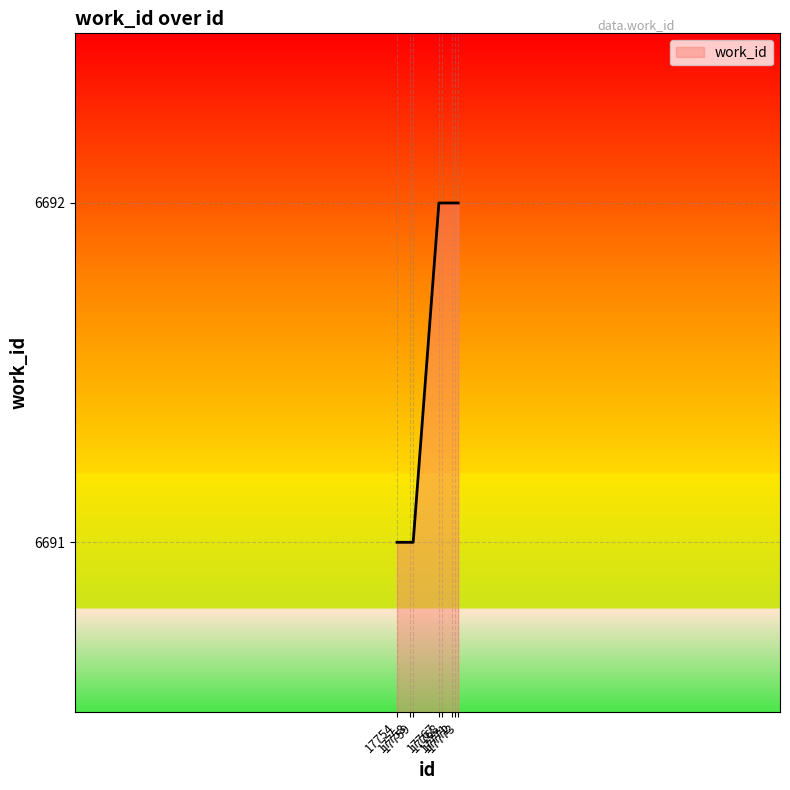

What is the maximum value shown in the chart?

6692